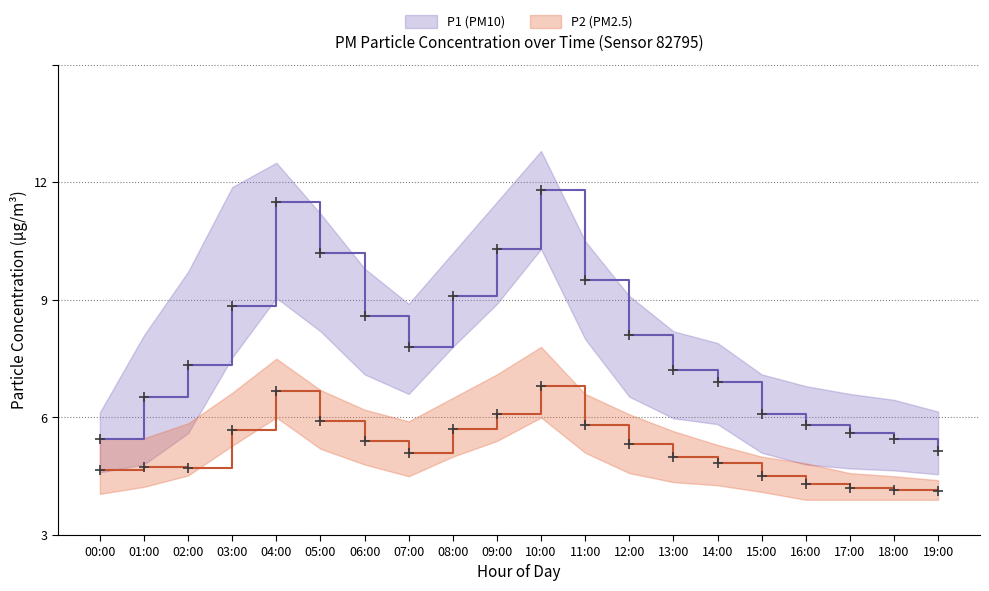

What is the difference between the second highest and second lowest values in the P2 series?

2.5